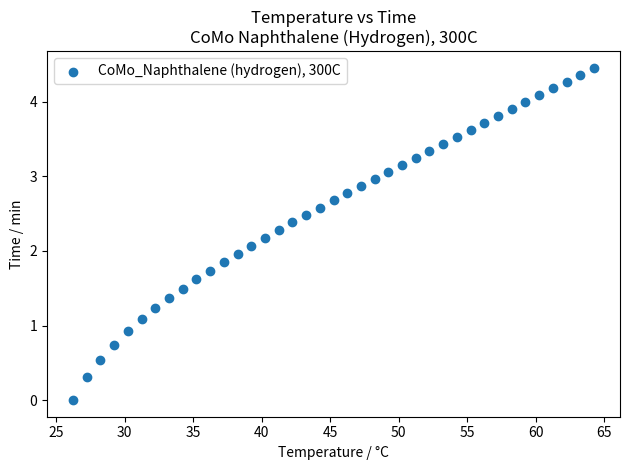

What is the range of Y values (max minus min)?

4.5